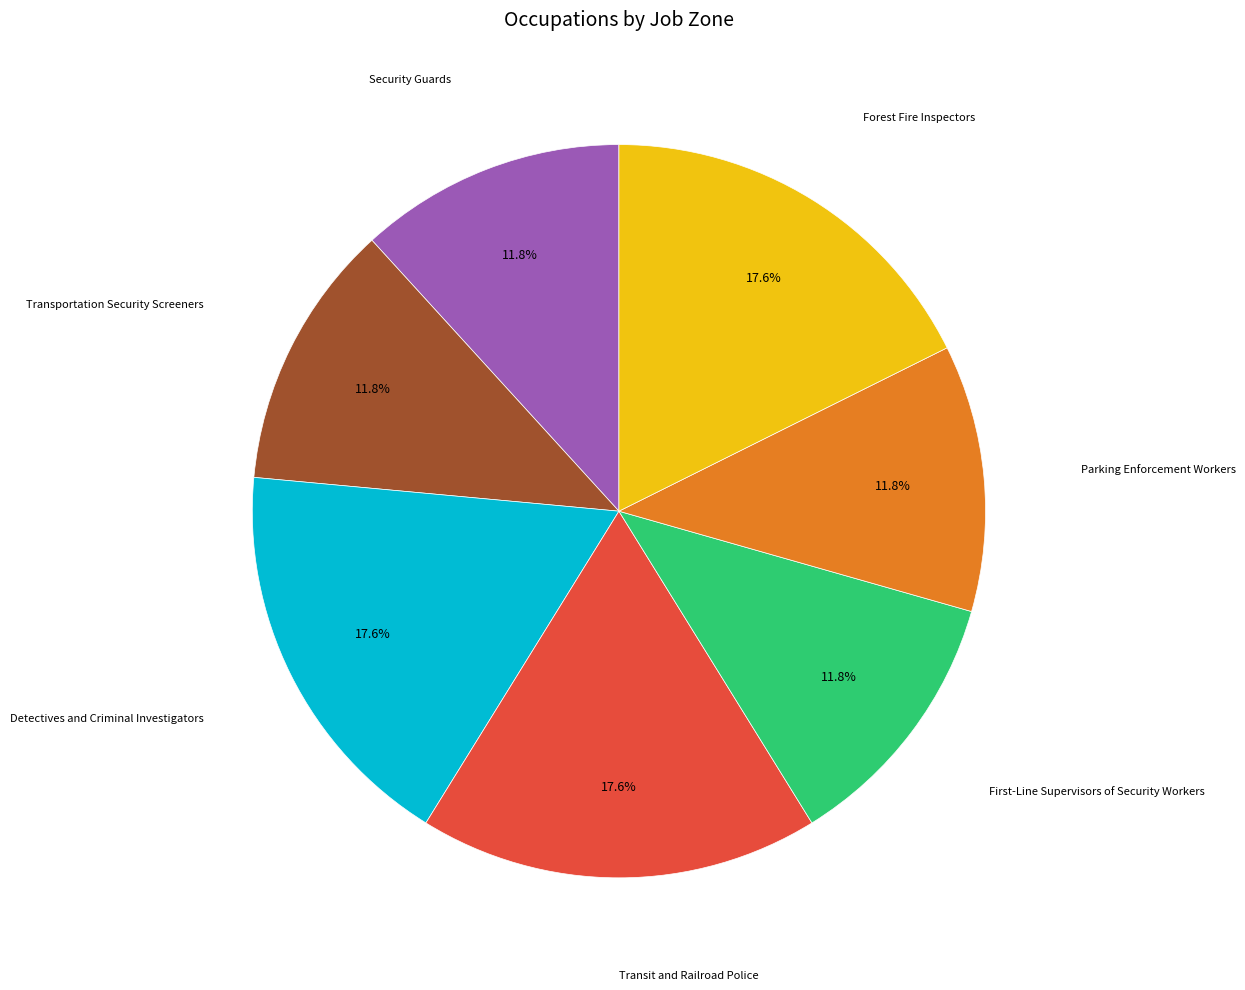

Does Security Guards account for over 50% of the chart?

No